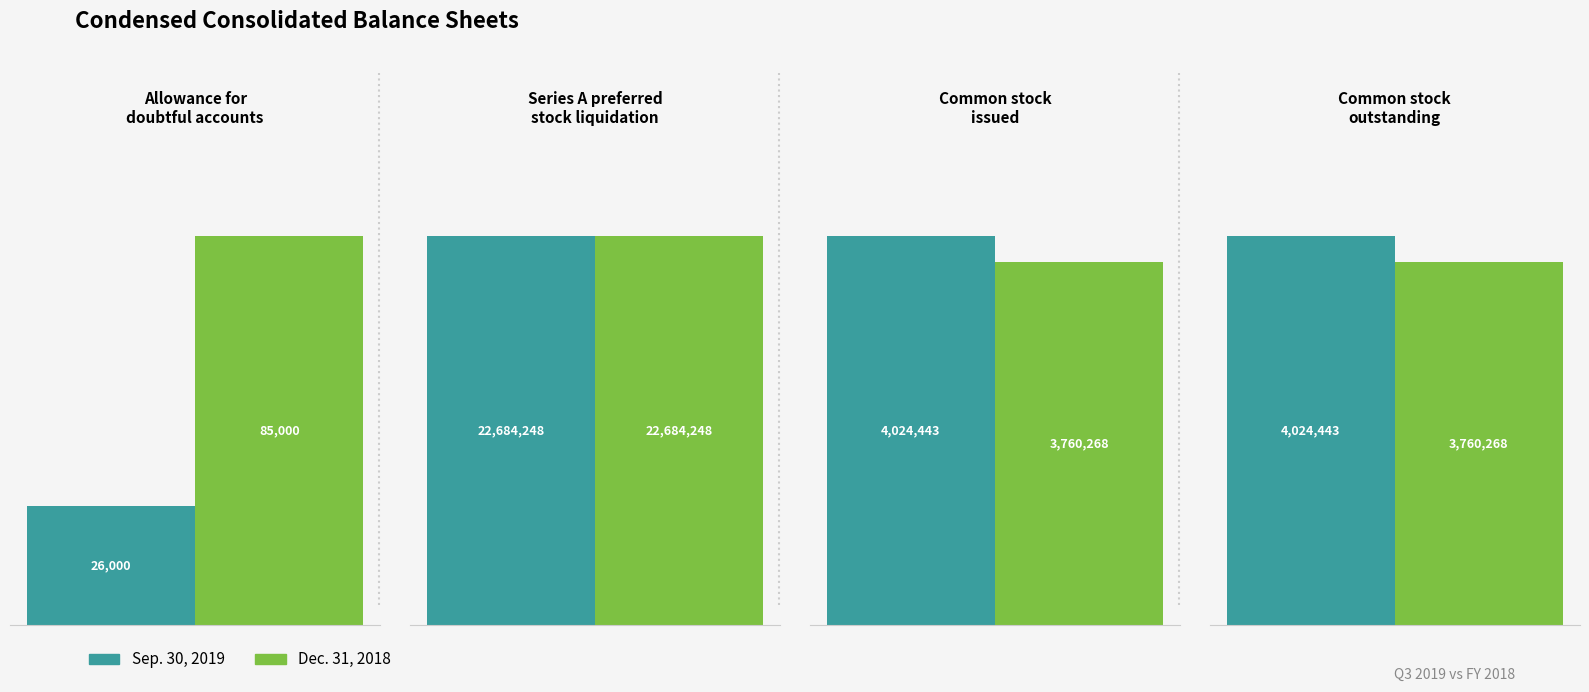

Count the number of data series in this chart.

2